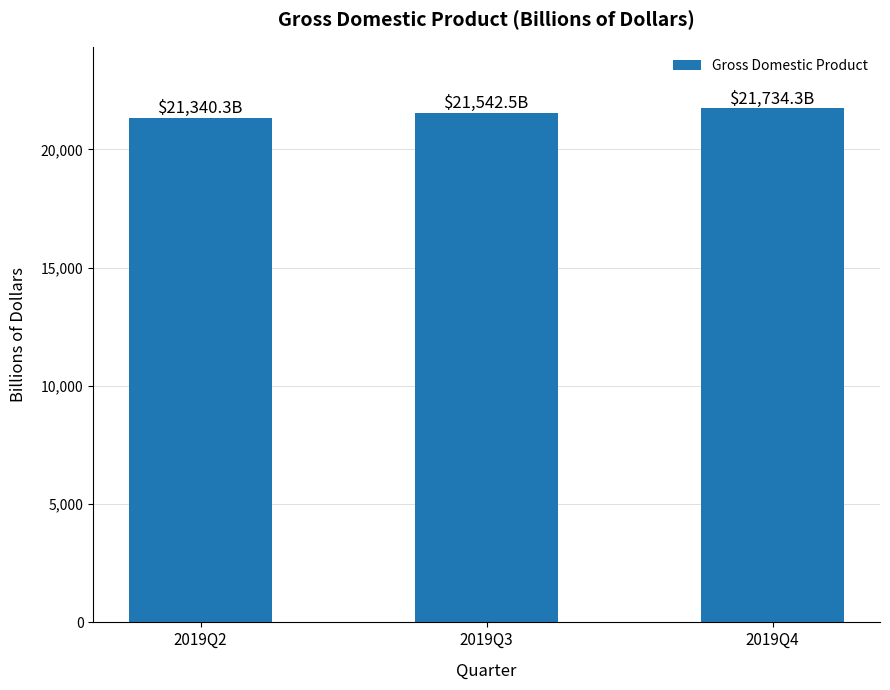

Count the number of categories in the chart.

3